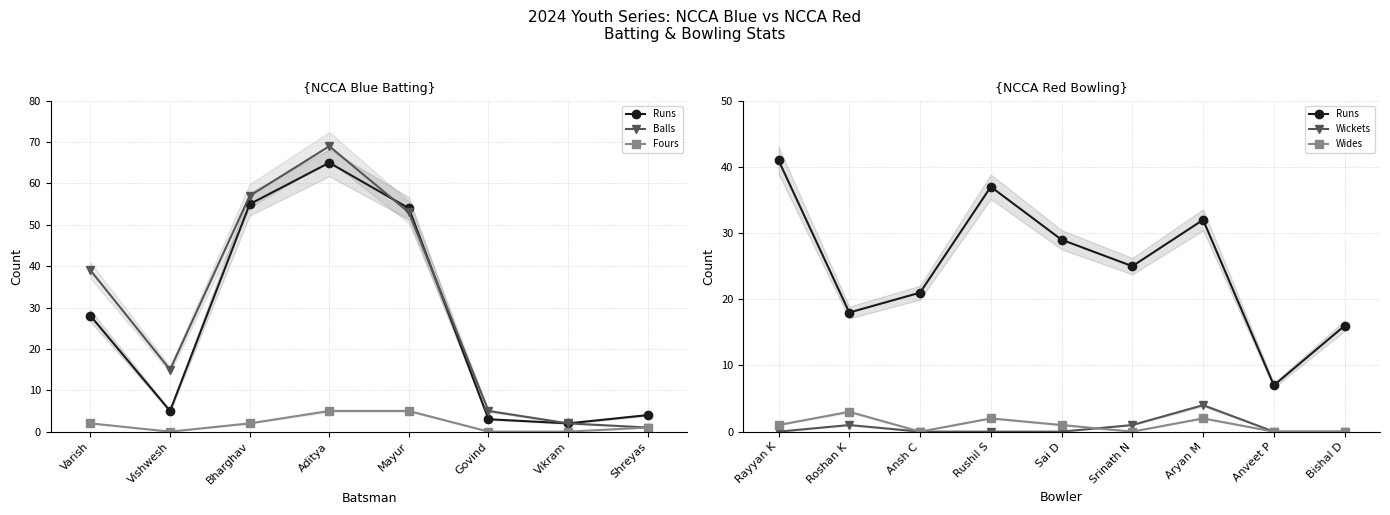

What is the total value across all series at Vishwesh?

20